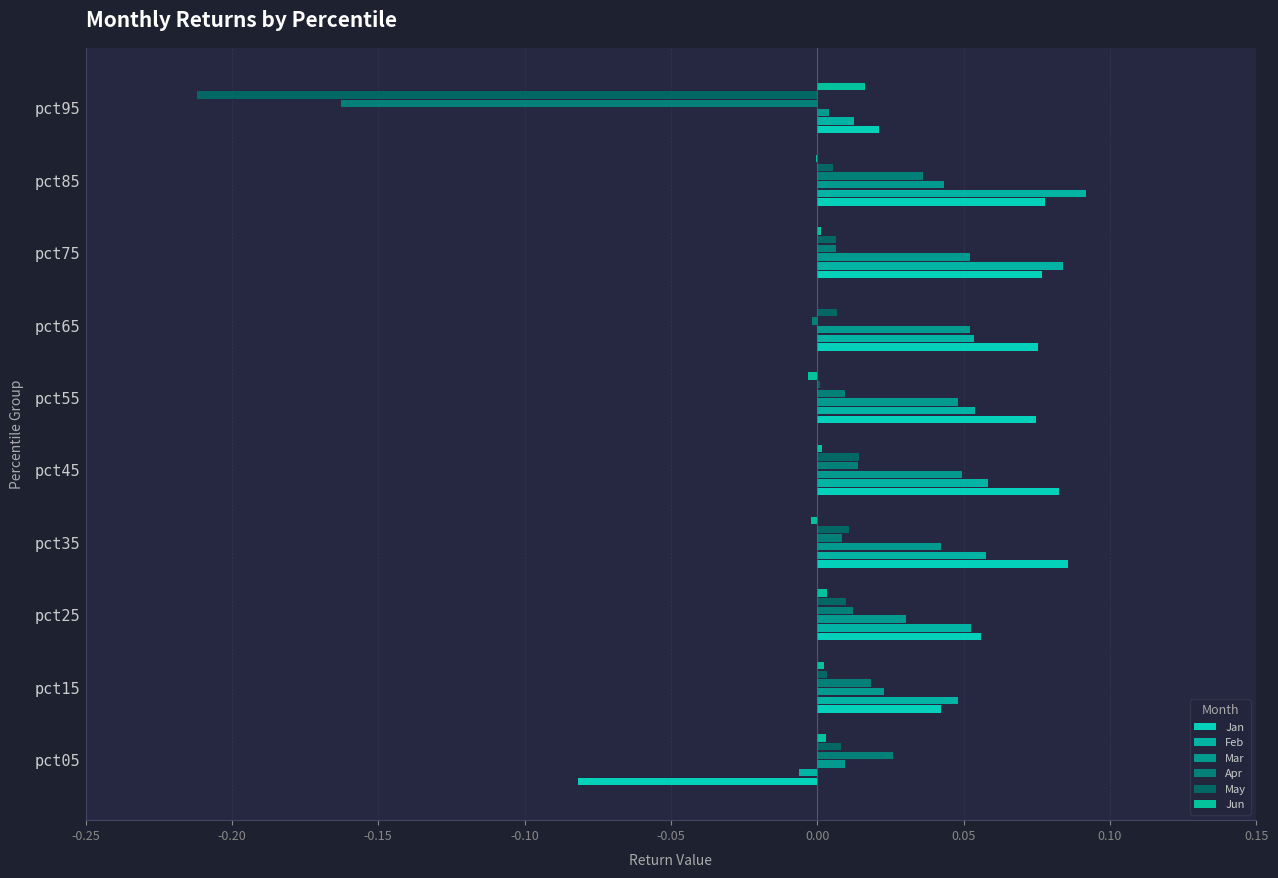

How many data points in Feb are above 0?

9